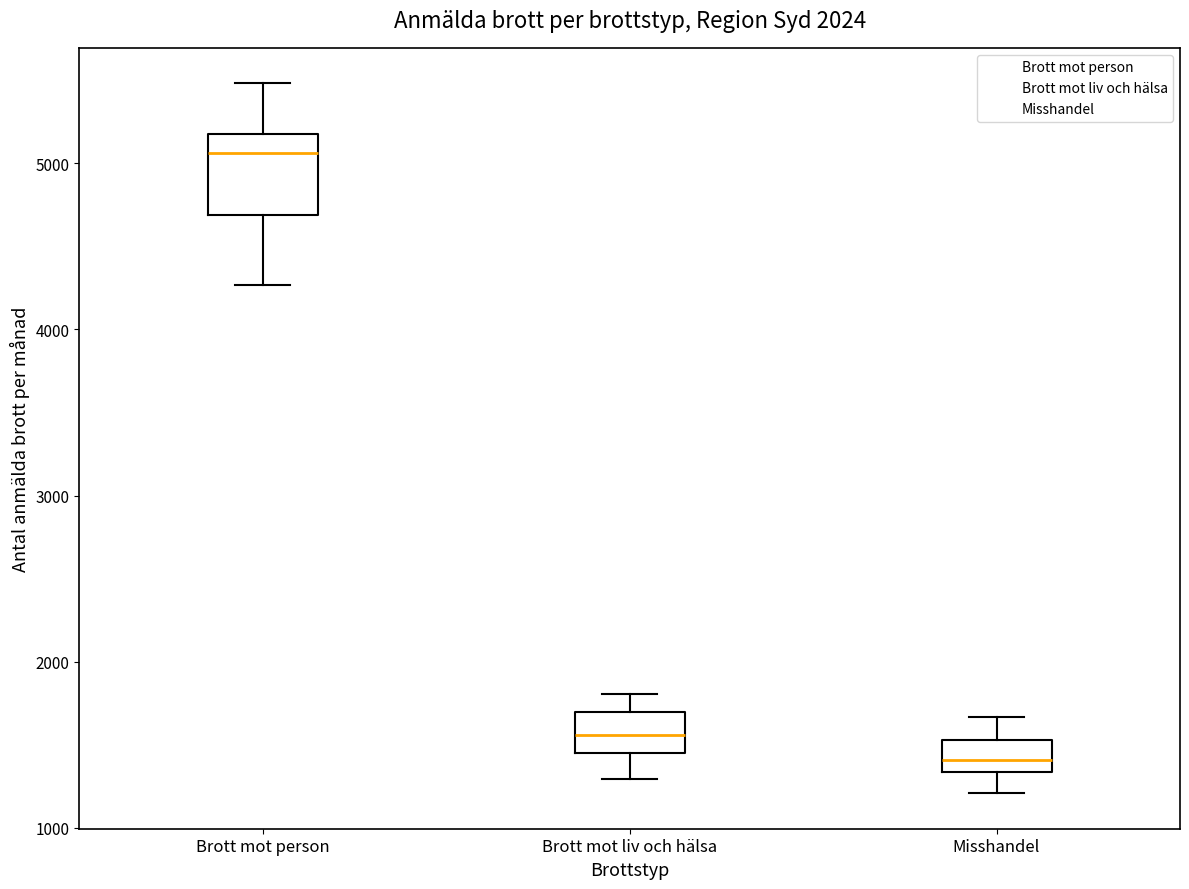

Which box is the tallest, from its lower edge to its upper edge?

Brott mot person